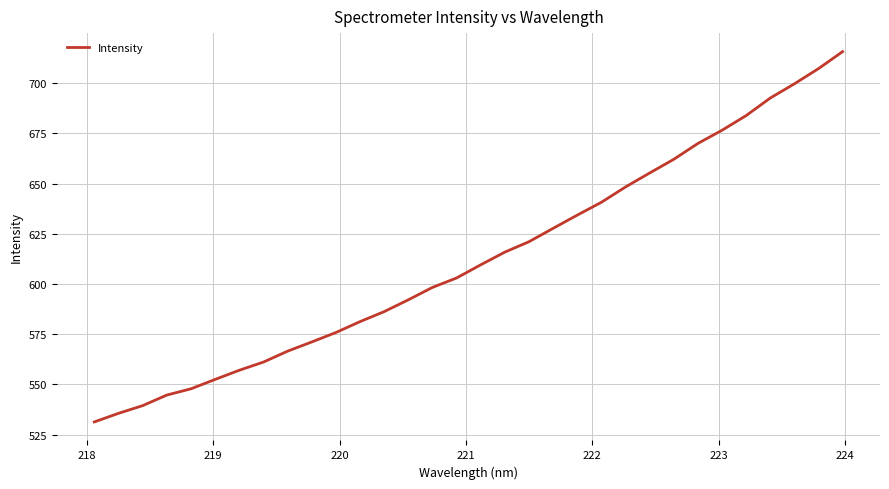

What is the maximum value shown in the chart?

715.7